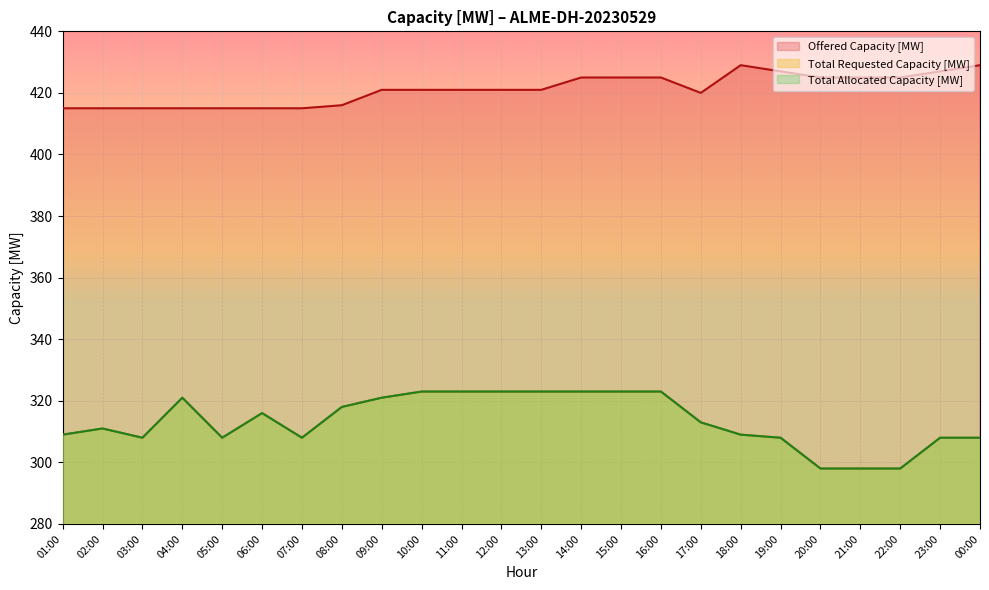

Which series has the largest total across all categories?

Offered Capacity [MW]